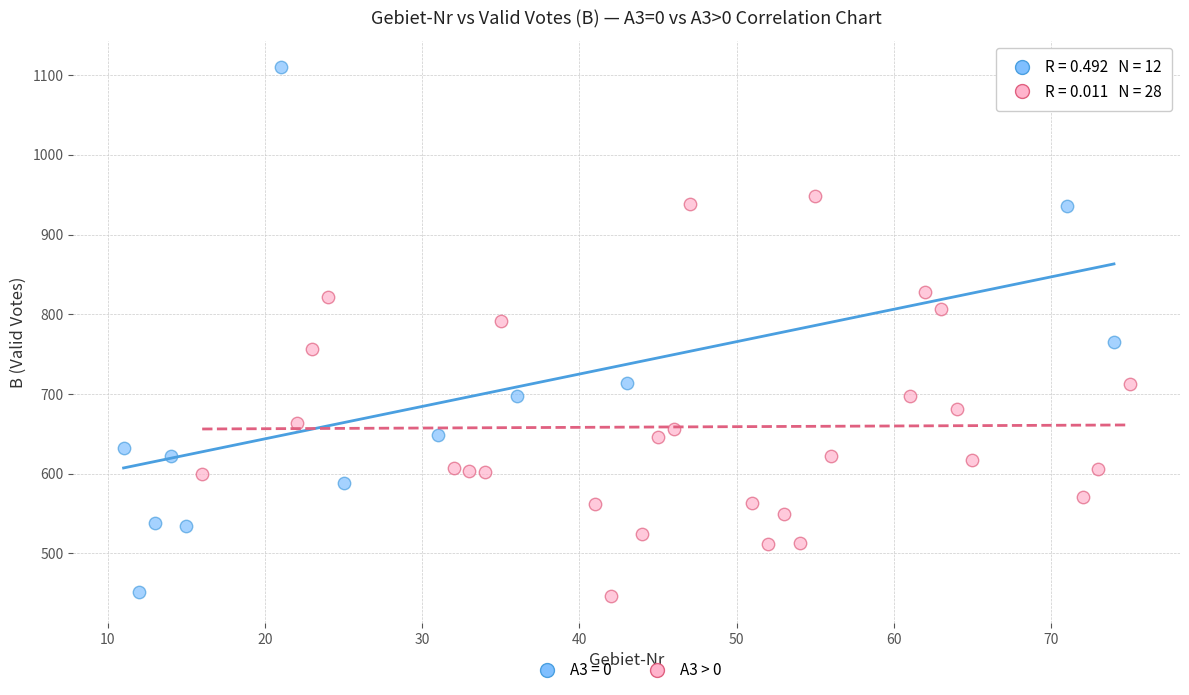

Which series has the largest Y range (max minus min)?

A3 = 0